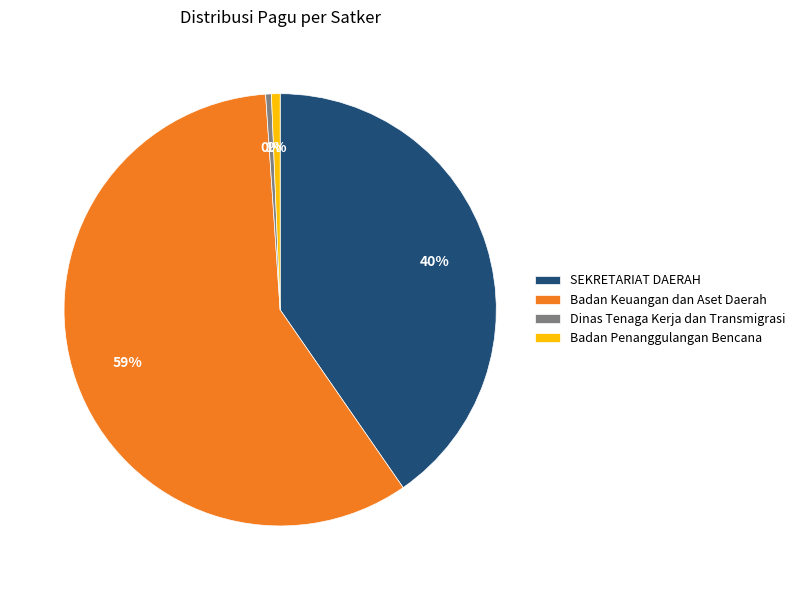

What percentage is the Badan Keuangan dan Aset Daerah slice, to the nearest percent?

59%